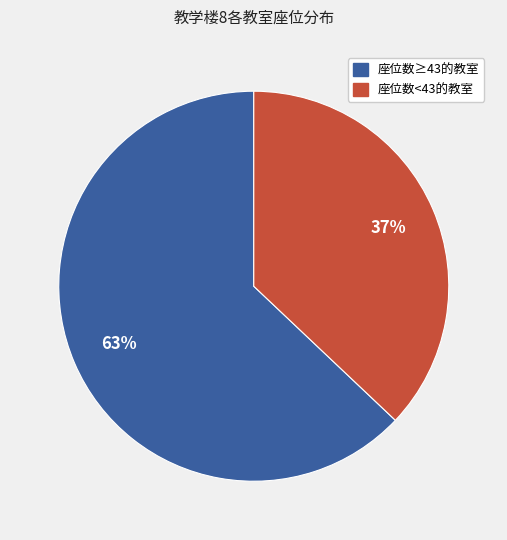

Is the sum of 座位数<43的教室 and 座位数≥43的教室 greater than half?

Yes